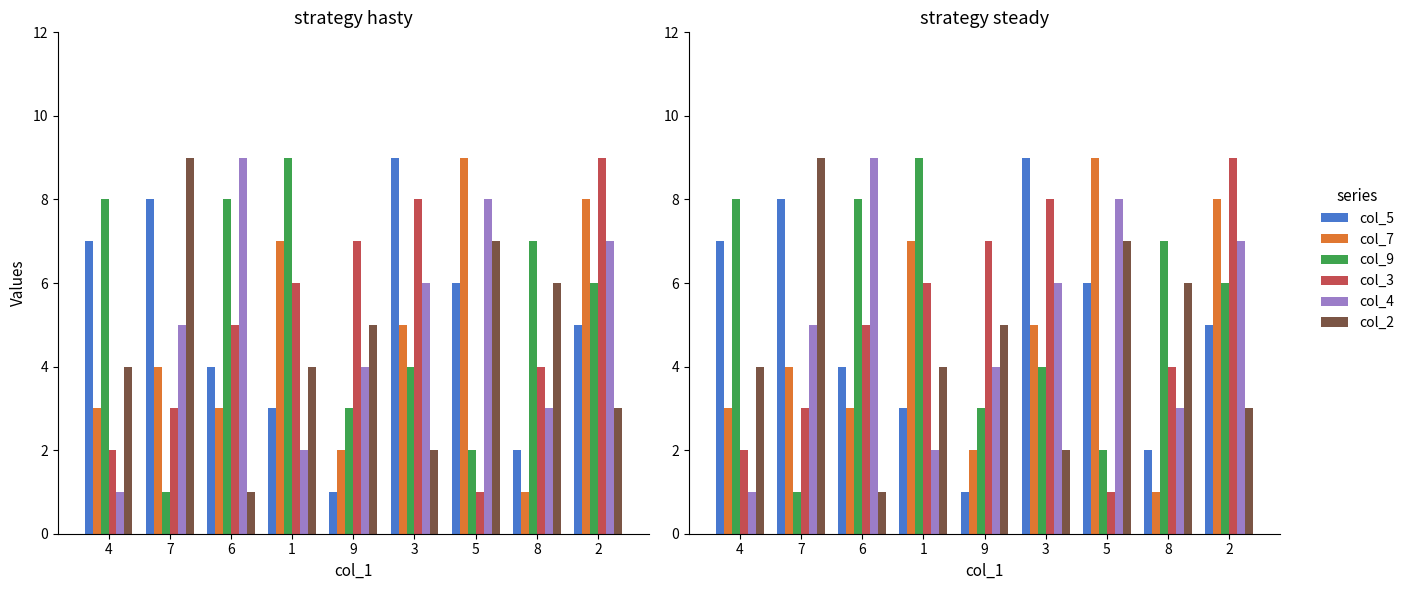

What is the label of the 3rd bar from the left?

6